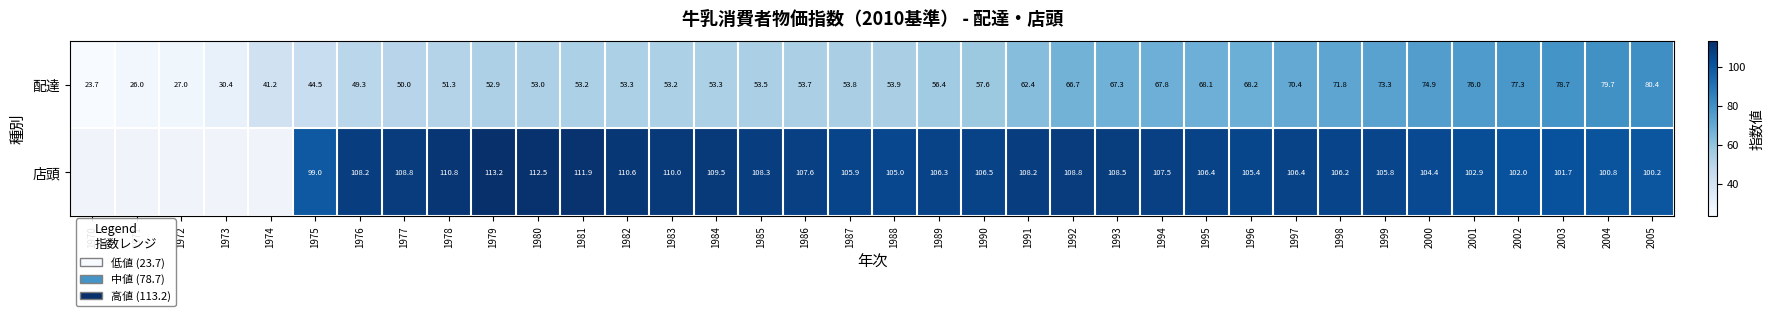

The 配達 series shows 71.8 at 1981. True or false?

False